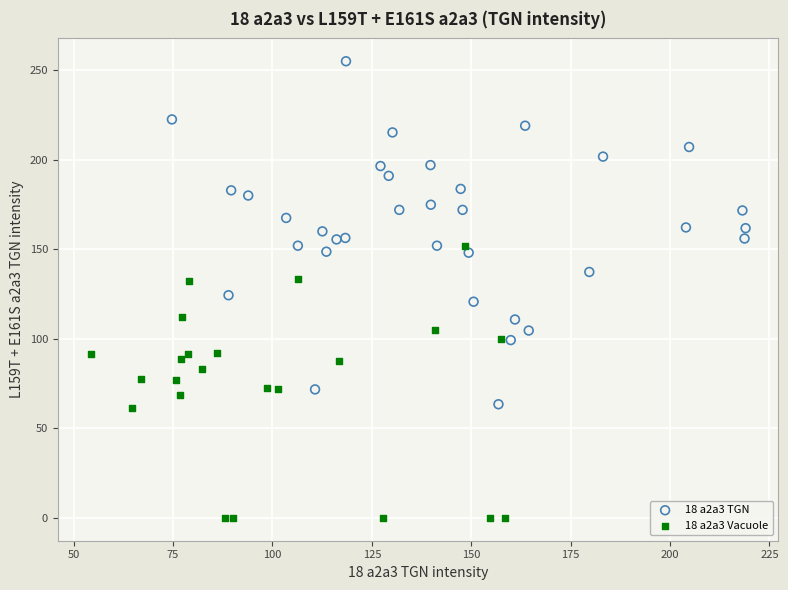

Which series contains the highest Y value?

18 a2a3 TGN